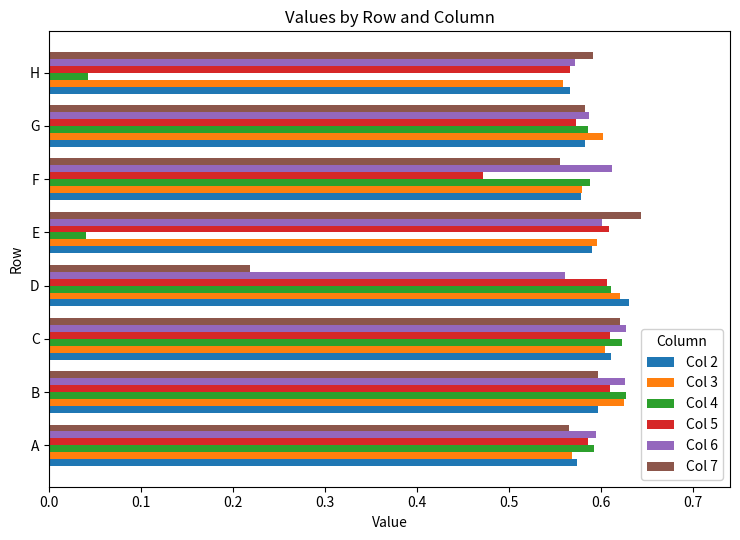

The Col 5 series shows 0.8 at D. True or false?

False